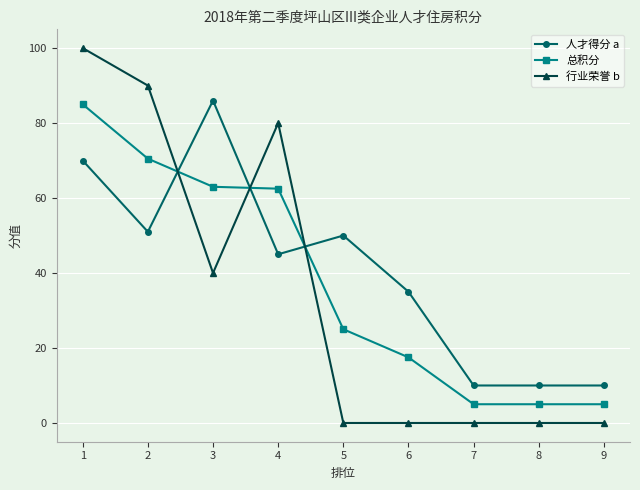

Which series has the widest spread of values?

行业荣誉 b